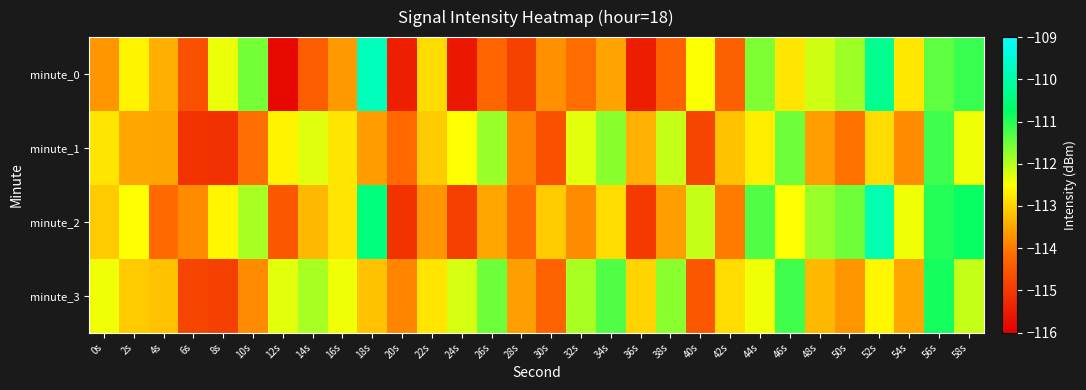

Which series has the widest spread of values?

minute_0